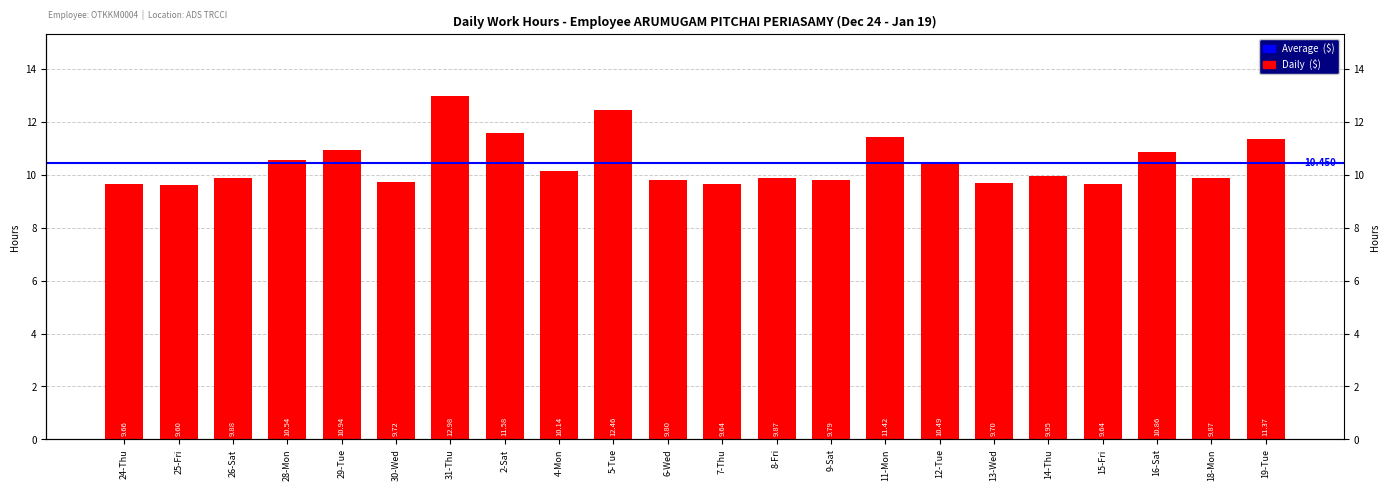

The chart shows a value of 6.6 at 18-Mon. True or false?

False